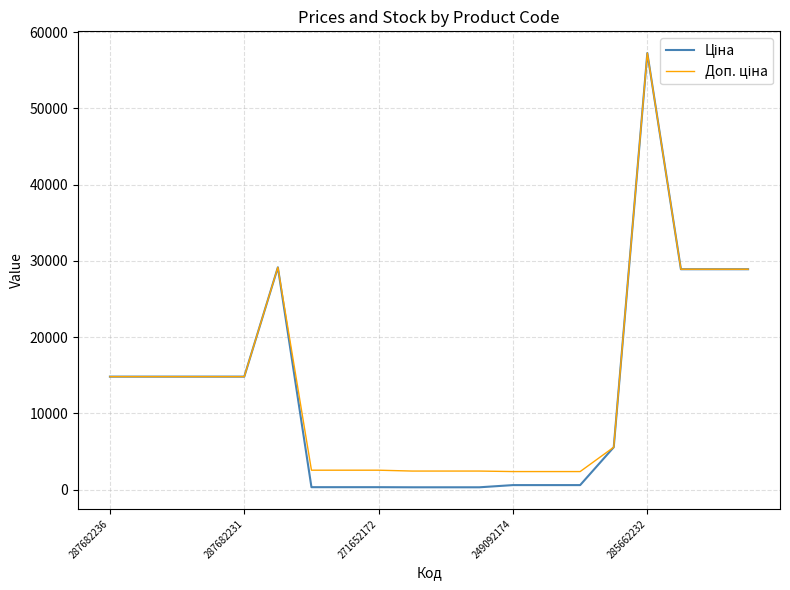

What is the maximum value shown in the chart?

57258.0